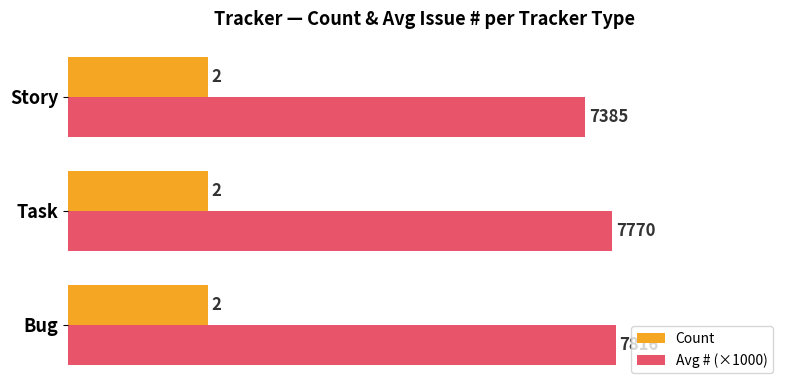

At how many categories does at least one series exceed 2?

3